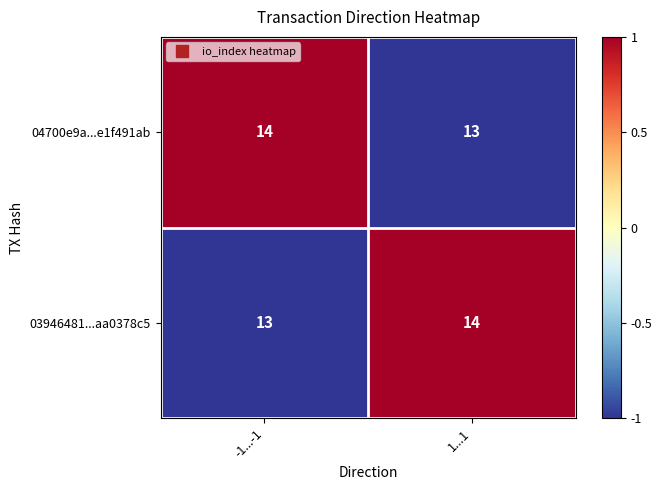

What is the difference between the highest and lowest values at 1...1?

1